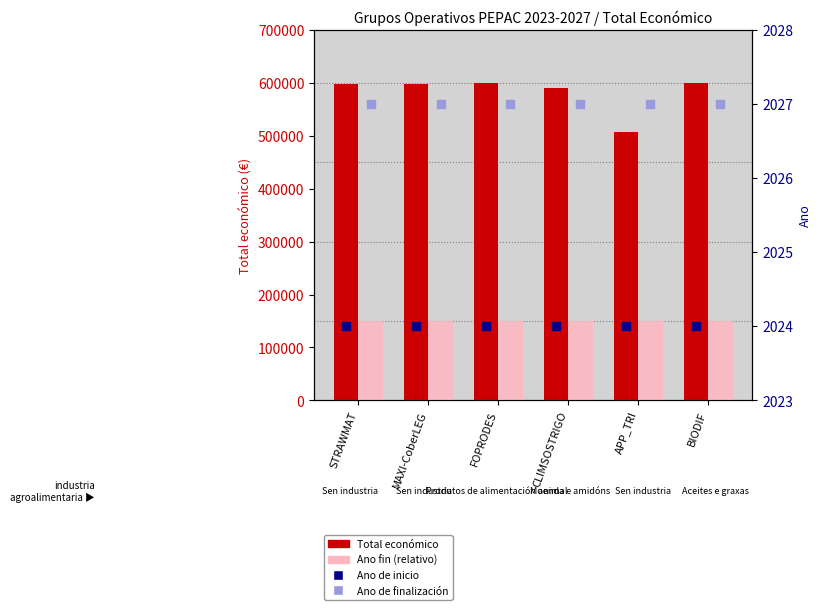

At how many categories does at least one series exceed 155981?

6